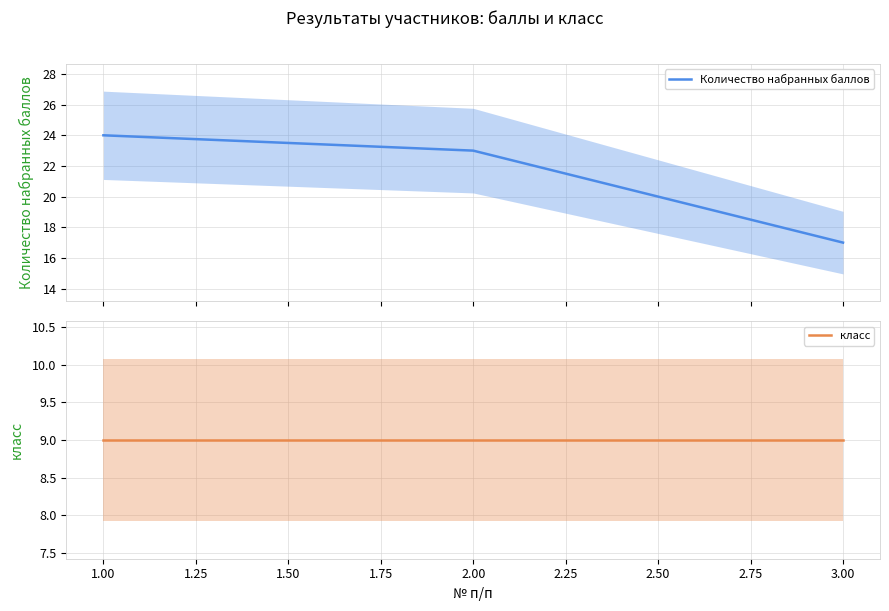

What is the minimum value for Количество набранных баллов?

17